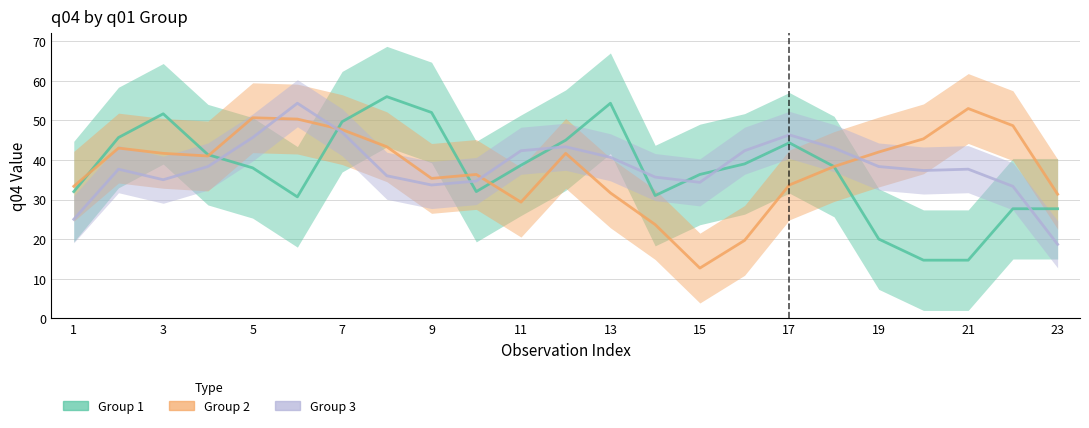

True or false: Group 2 has more than 0 points higher than both neighbors.

True